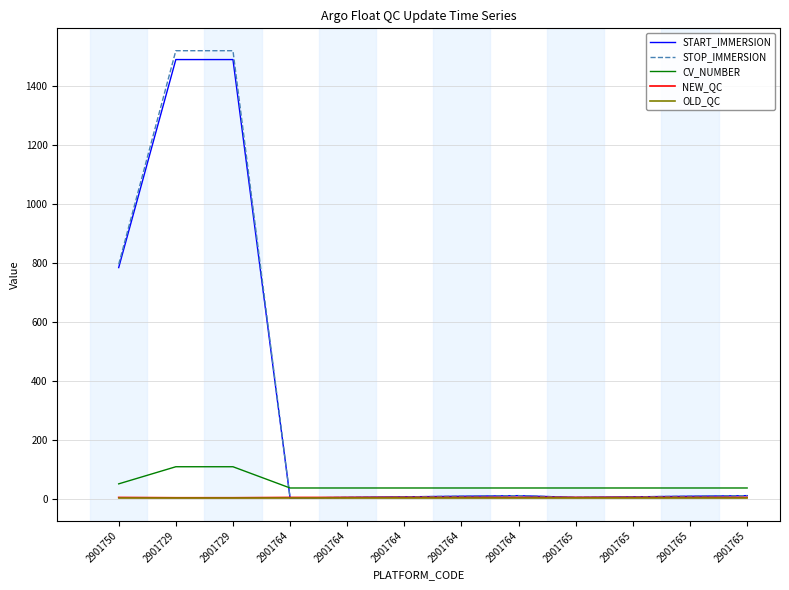

True or false: CV_NUMBER has a value of 32 at 2901729.

False